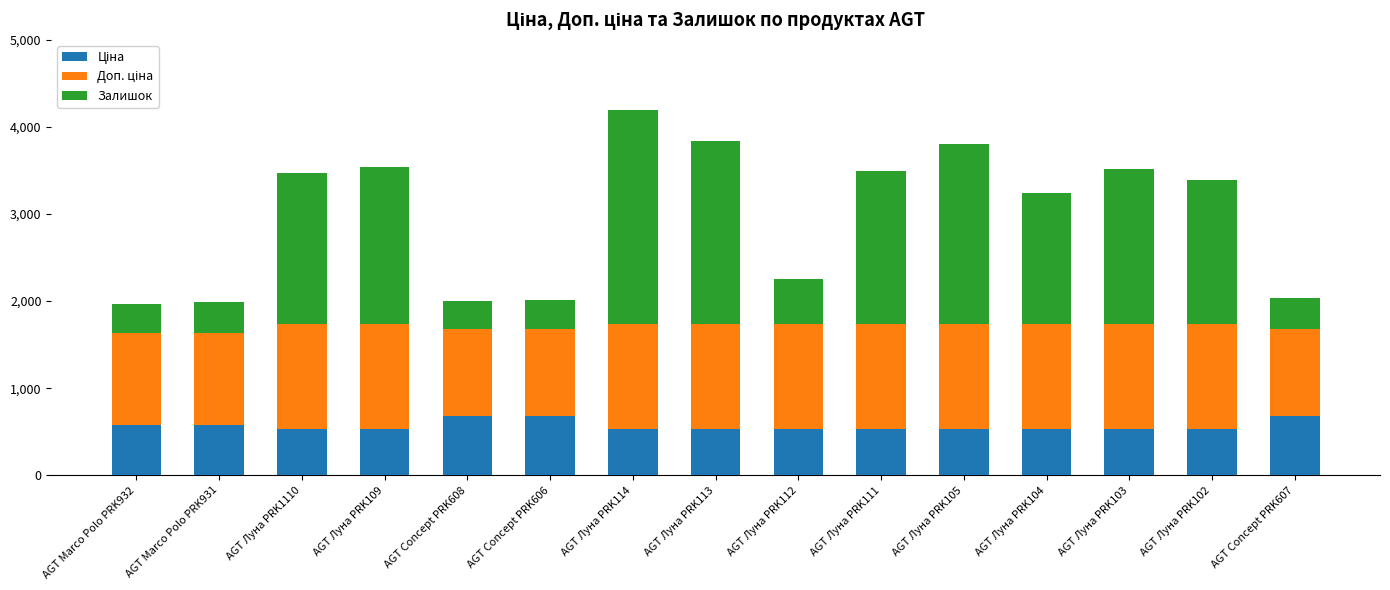

At which category is the sum across all series the highest?

AGT Луна PRK114